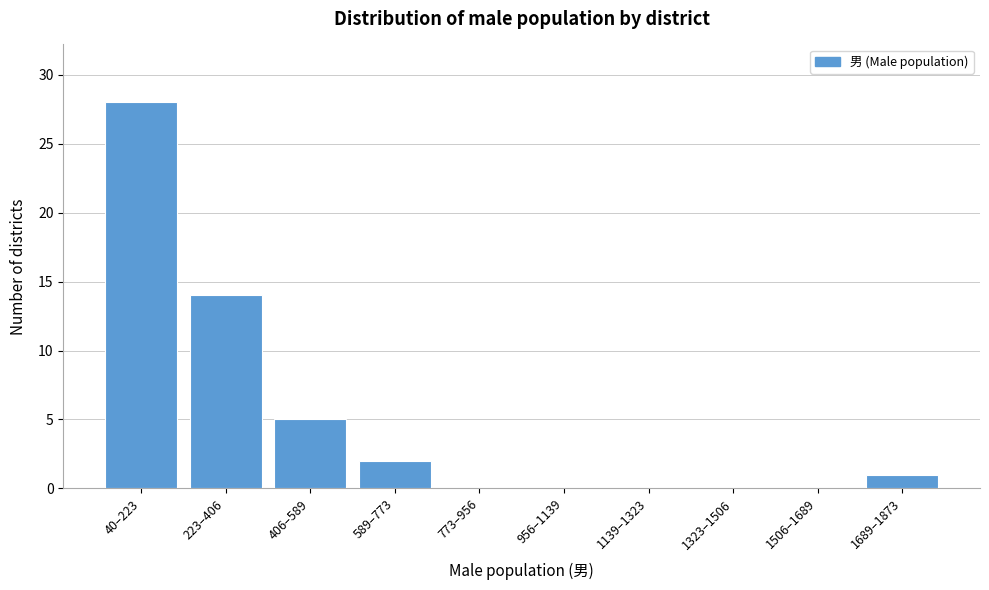

Reading left to right, transcribe all the data shown in this chart.

40–223=28	223–406=14	406–589=5	589–773=2	773–956=0	956–1139=0	1139–1323=0	1323–1506=0	1506–1689=0	1689–1873=1